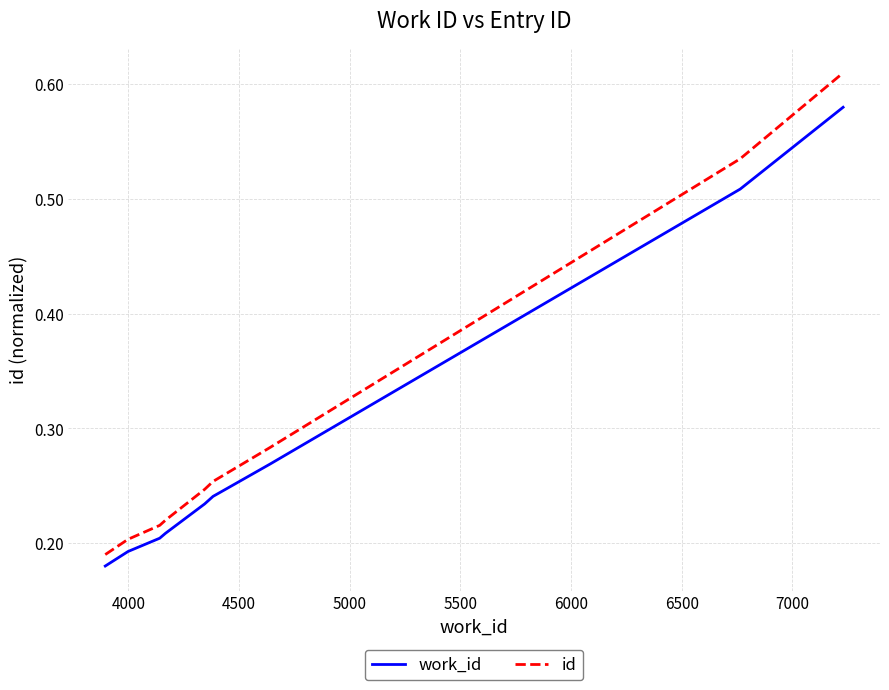

What is the difference between the maximum and minimum values in the id series?

0.4